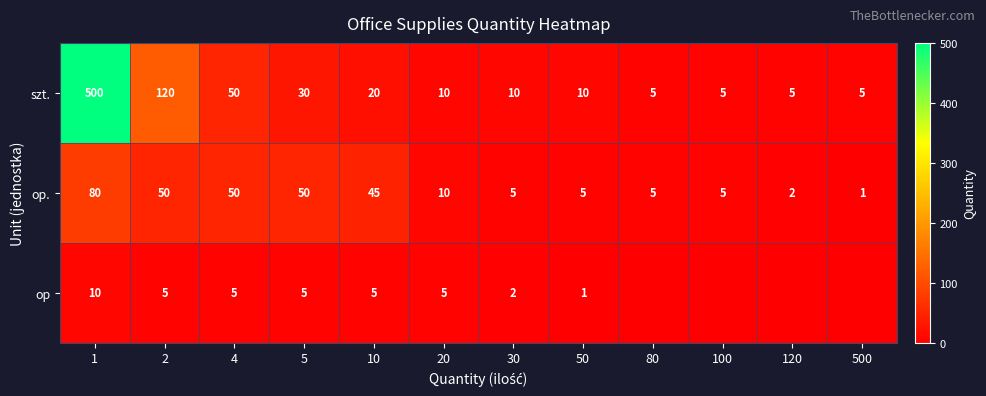

At how many categories does at least one series exceed 103?

2